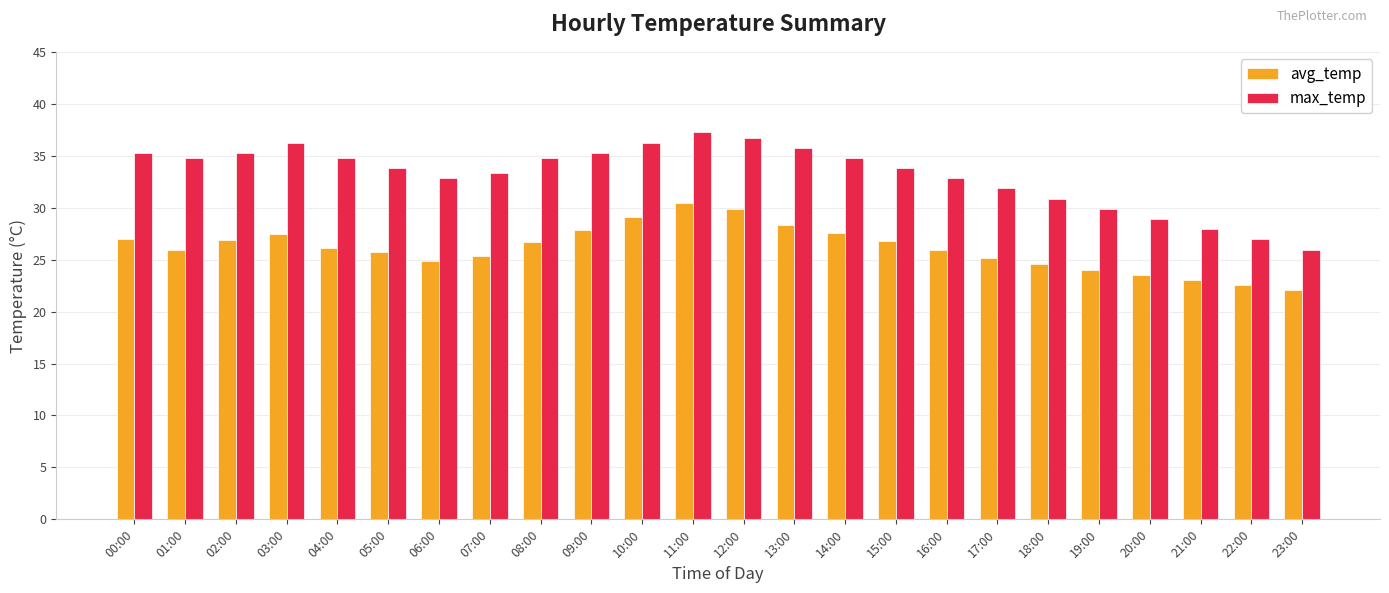

What is the highest value of the max_temp series?

37.2